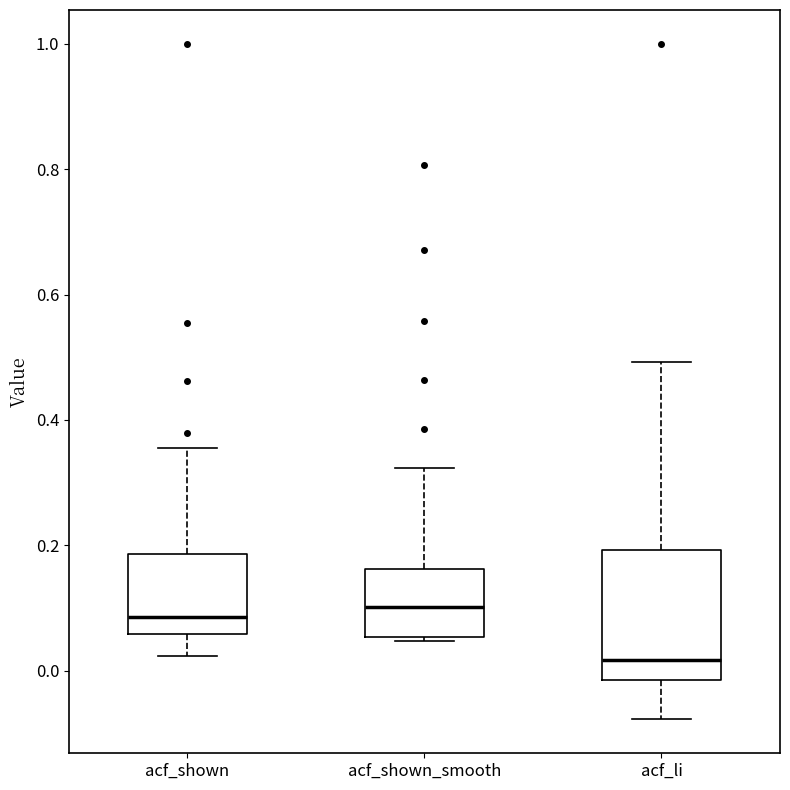

Which box's median line is the lowest?

acf_li